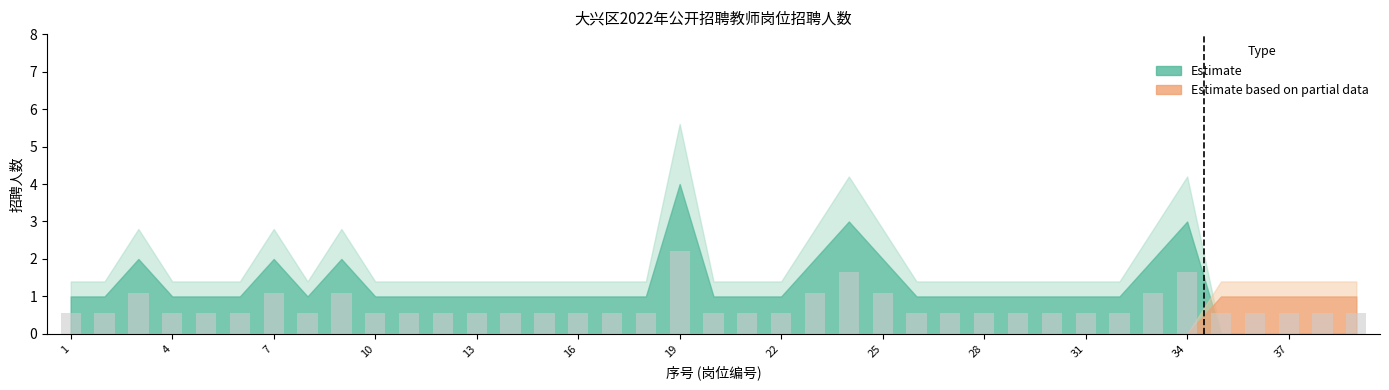

What is the sum of all values?

28.6